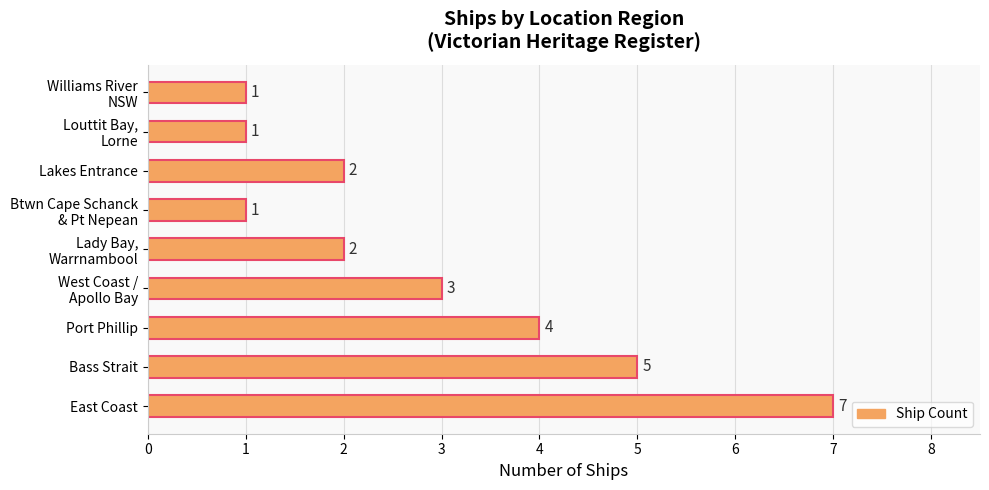

What is the average value?

3